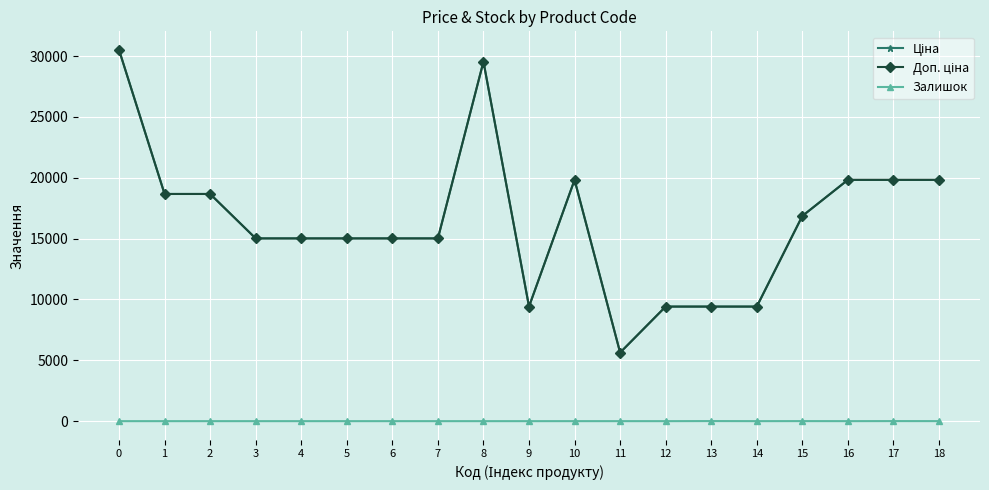

Does the chart have visible grid lines?

Yes